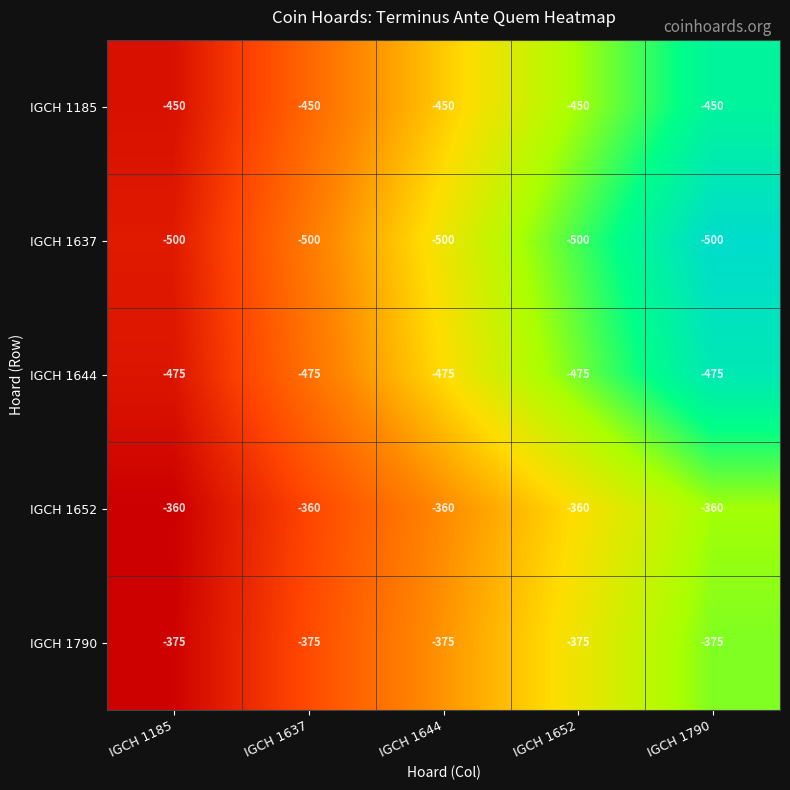

Where is IGCH 1185 nearest to the value -450?

IGCH 1185